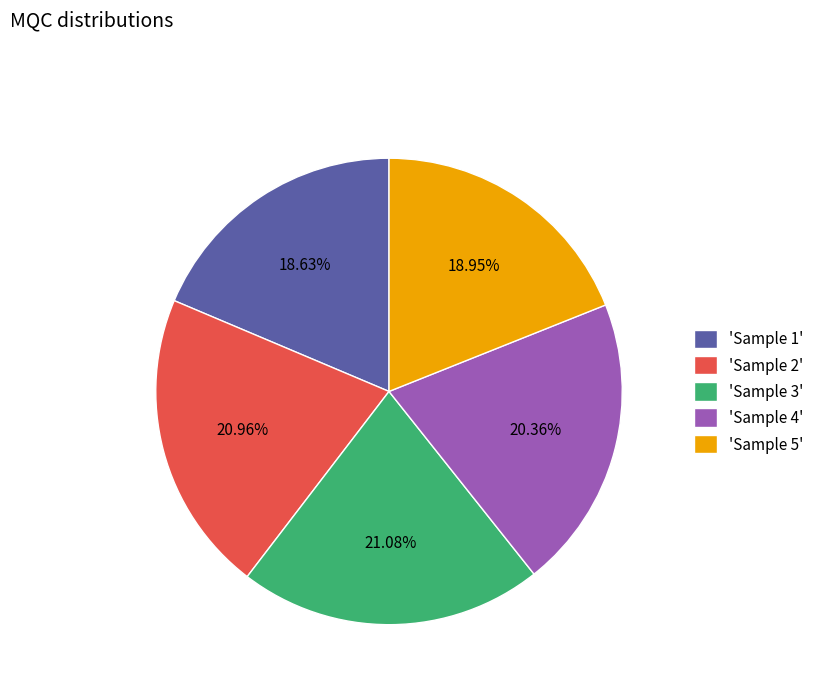

Is there any slice that represents more than half of the pie?

No